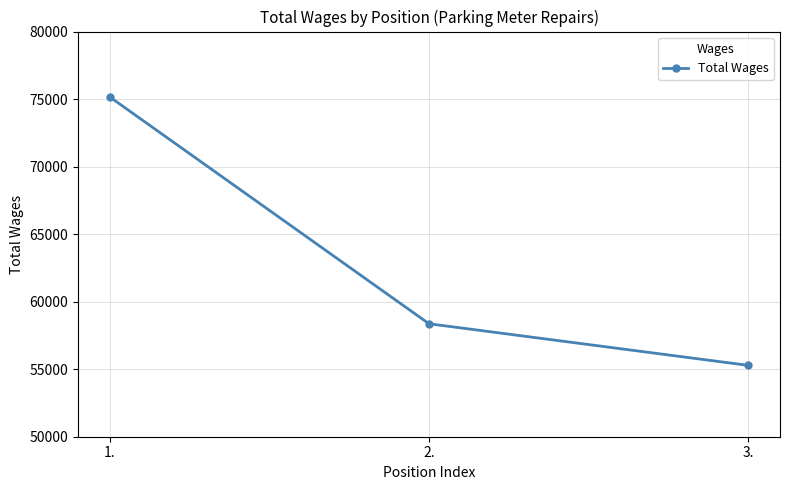

How many distinct data groups are displayed?

1